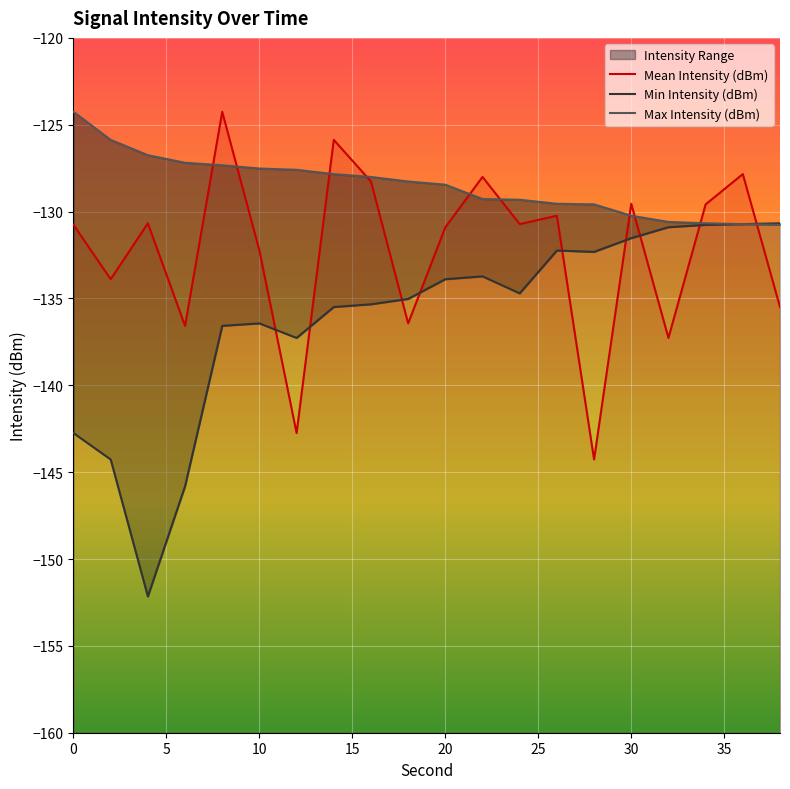

Reading left to right, what are all the values shown in this chart?

Mean Intensity (dBm): -130.8	-133.9	-130.7	-136.6	-124.3	-132.2	-142.7	-125.9	-128.3	-136.4	-130.9	-128.0	-130.7	-130.2	-144.3	-129.5	-137.3	-129.6	-127.8	-135.5
Min Intensity (dBm): -142.7	-144.3	-152.2	-145.8	-136.6	-136.4	-137.3	-135.5	-135.3	-135.0	-133.9	-133.7	-134.7	-132.2	-132.3	-131.5	-130.9	-130.8	-130.7	-130.7
Max Intensity (dBm): -124.3	-125.9	-126.8	-127.2	-127.3	-127.5	-127.6	-127.8	-128.0	-128.3	-128.4	-129.3	-129.3	-129.5	-129.6	-130.2	-130.6	-130.7	-130.7	-130.8